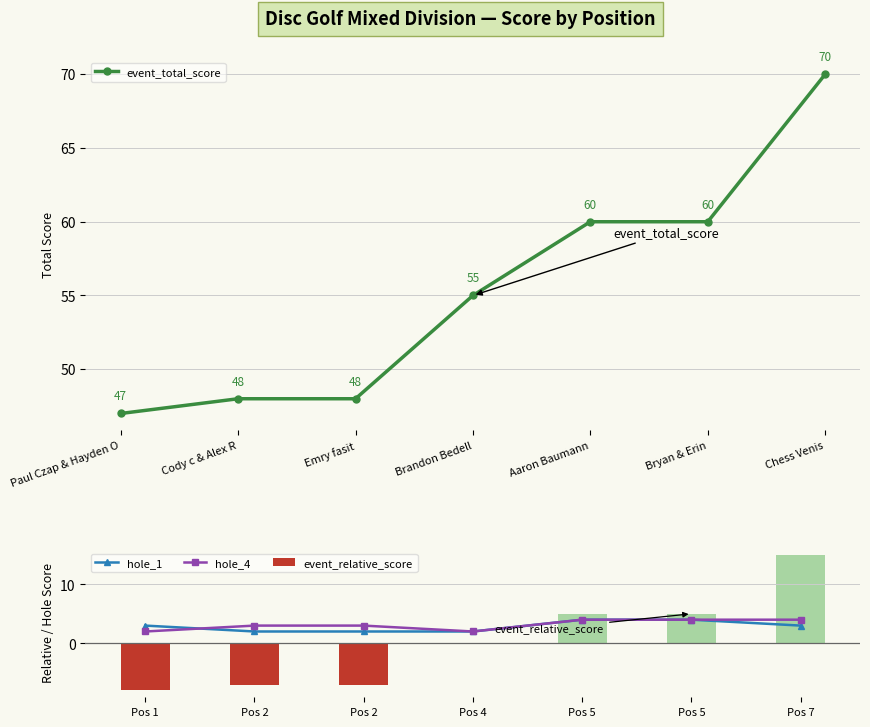

How many values in event_relative_score are above zero?

3